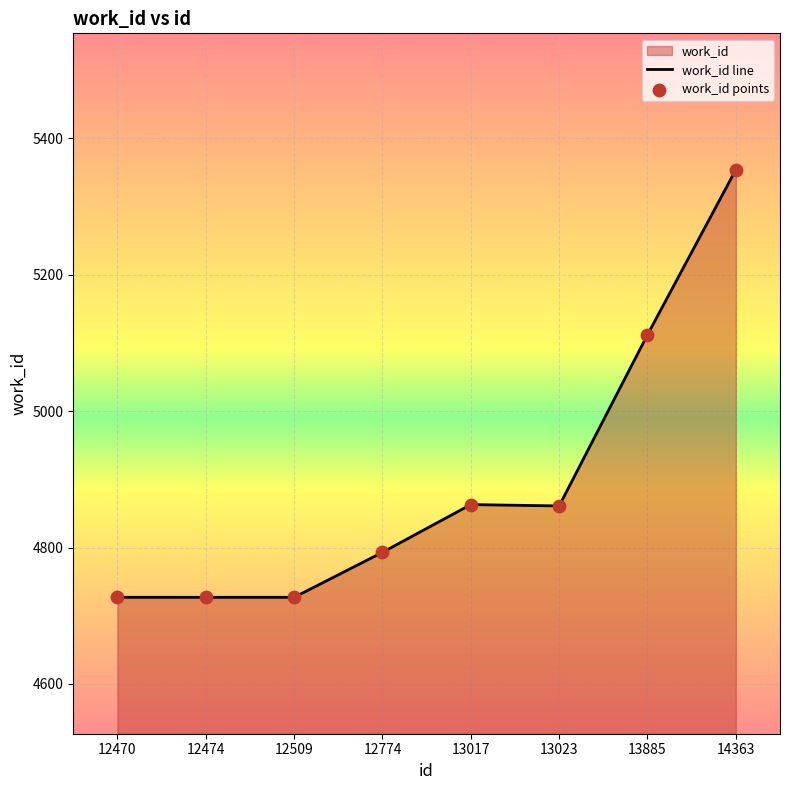

Which has a higher value, 12470 or 13885?

13885